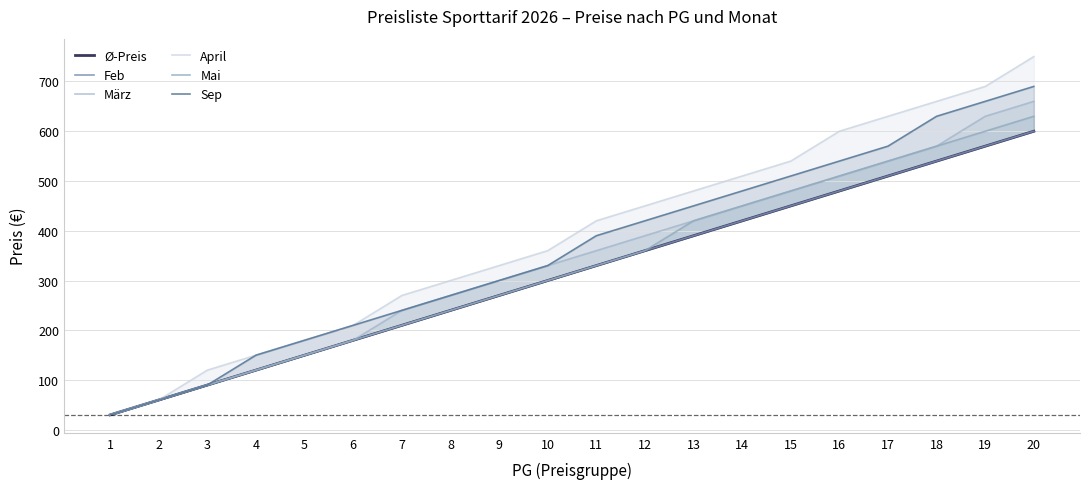

Which series has the largest total across all categories?

April